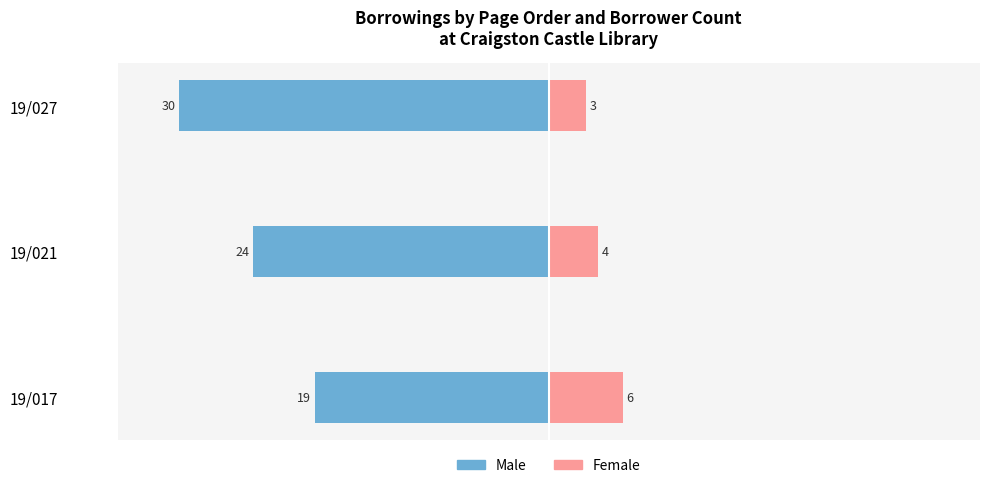

The value of Male at 19/017 is -19. True or false?

True